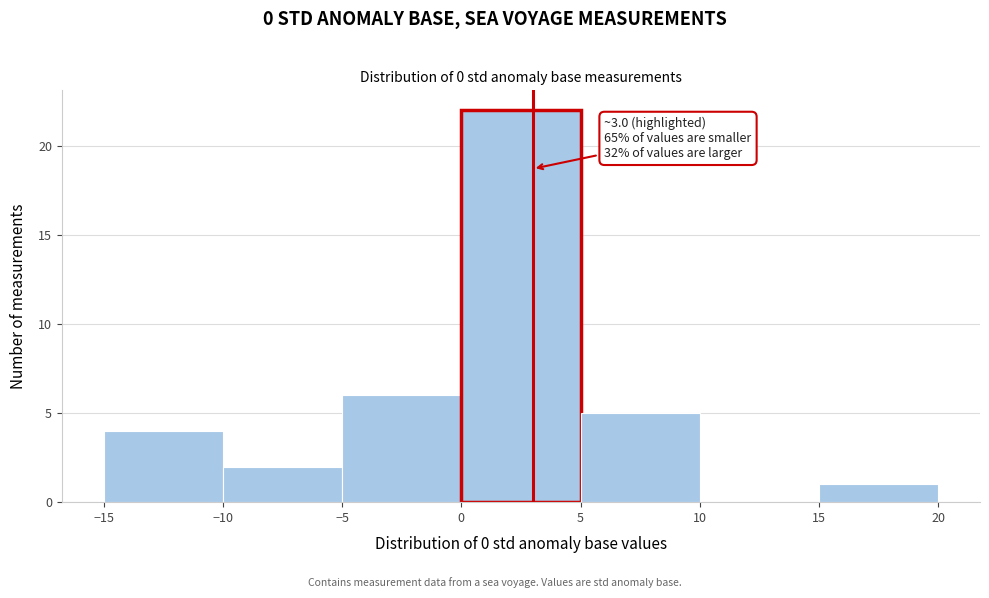

Which range on the x-axis has the tallest bar?

0 to 5